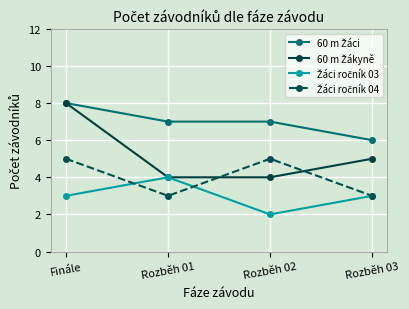

What is the label of the 2nd point from the right?

Rozběh 02